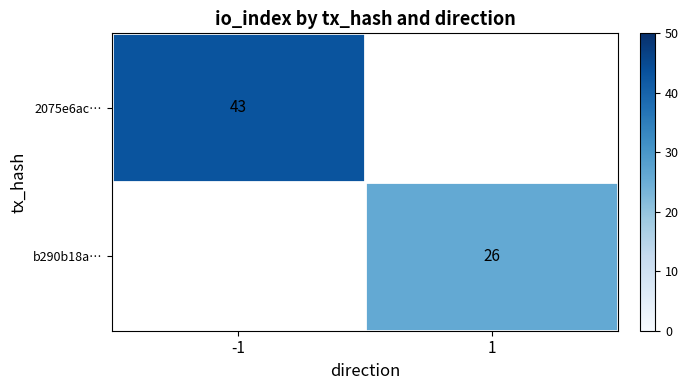

The b290b18a… series shows 46 at 1. True or false?

False